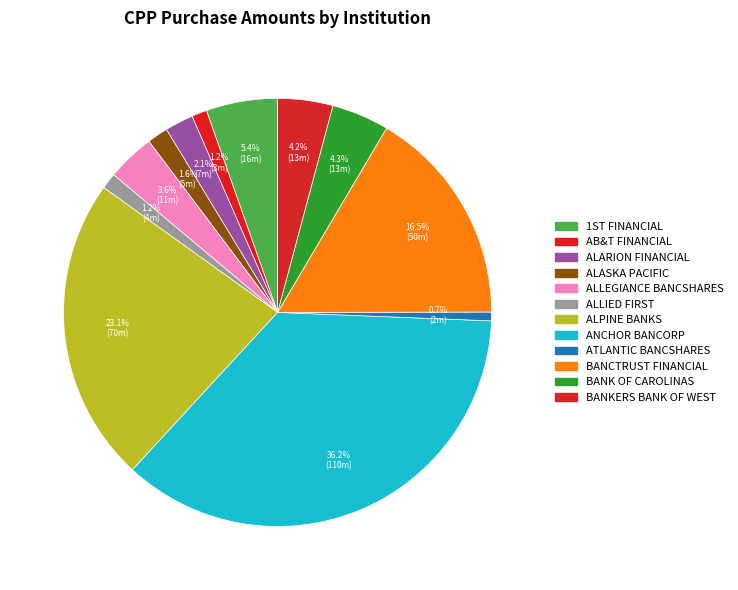

How many segments does this pie chart have?

12